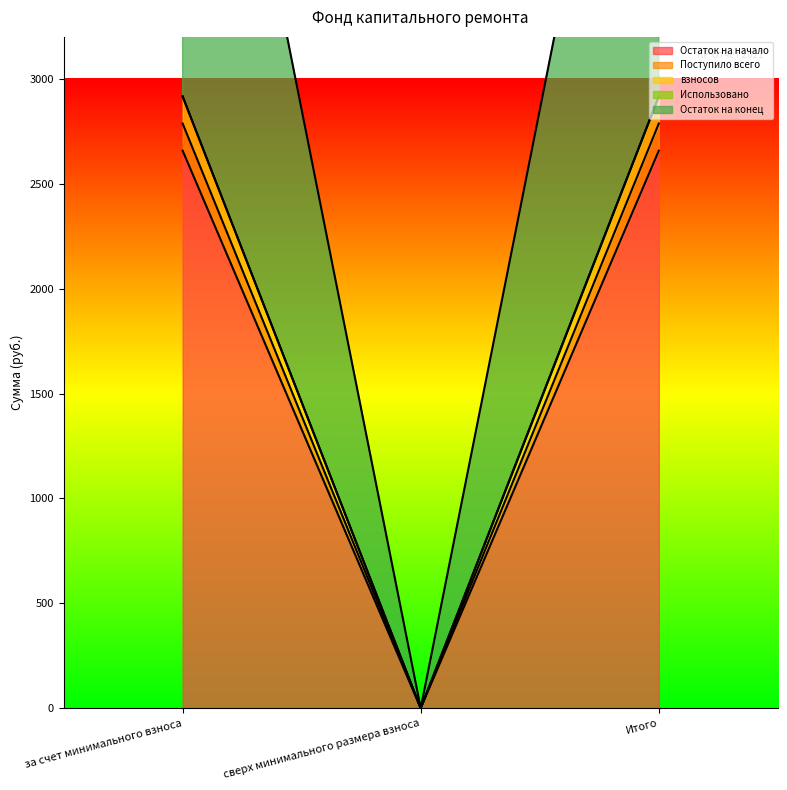

True or false: Поступило всего has a value of 1068.8 at сверх минимального размера взноса.

False